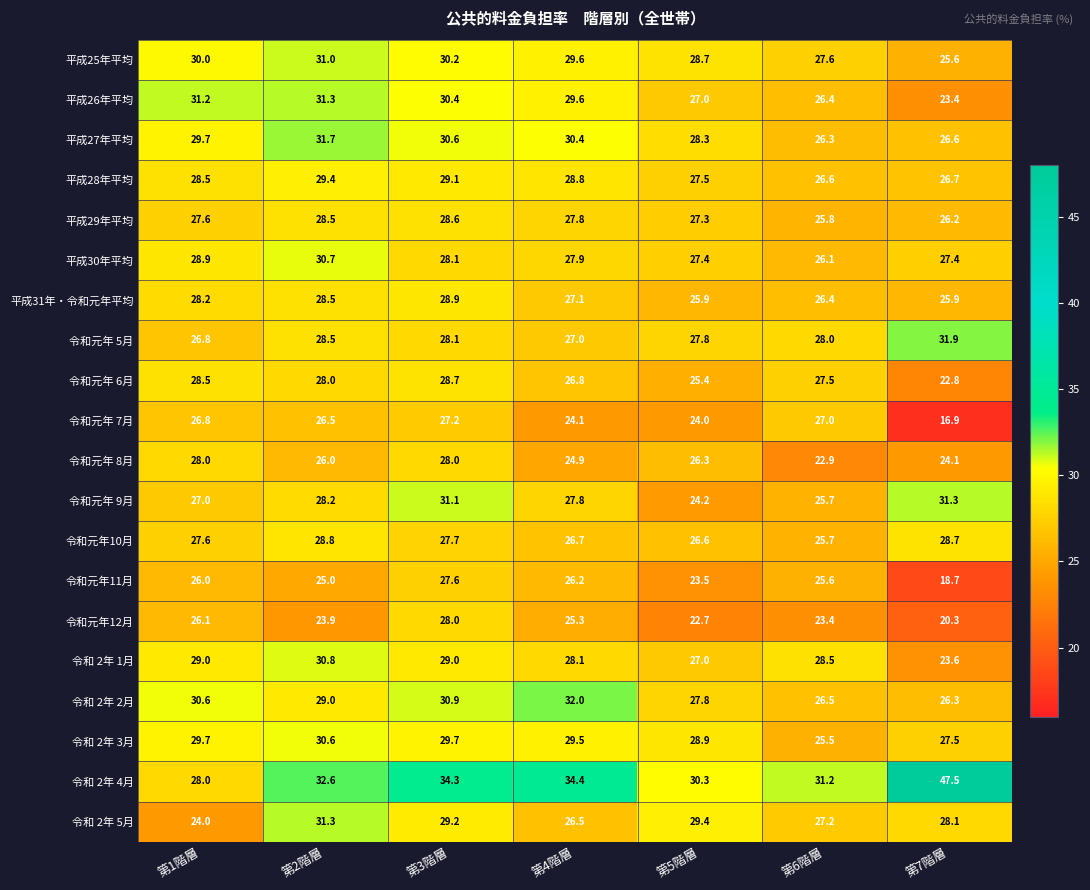

Is it true that 令和 2年 1月 equals 28.1 at 第4階層?

True